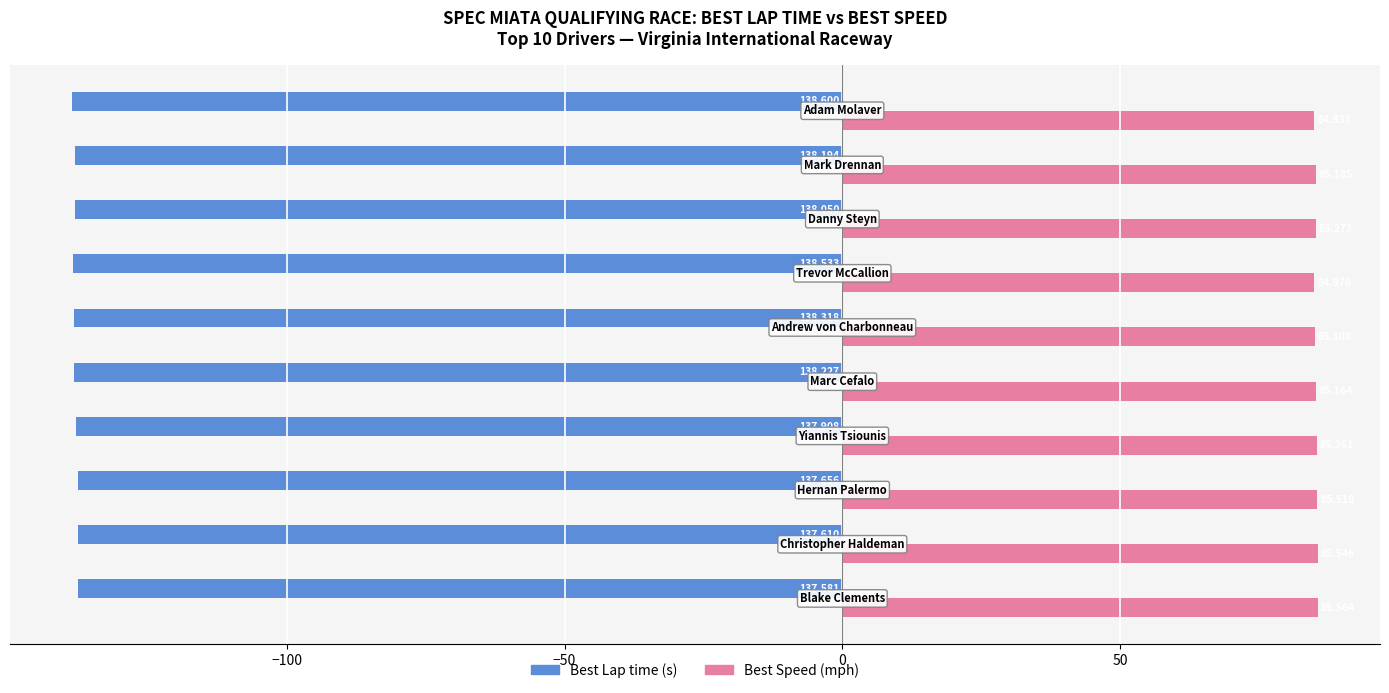

Count the number of data series in this chart.

2